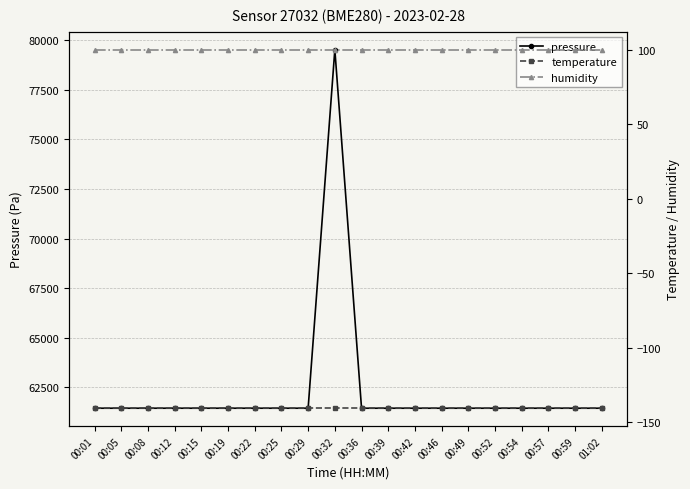

True or false: humidity and temperature cross at least once.

False